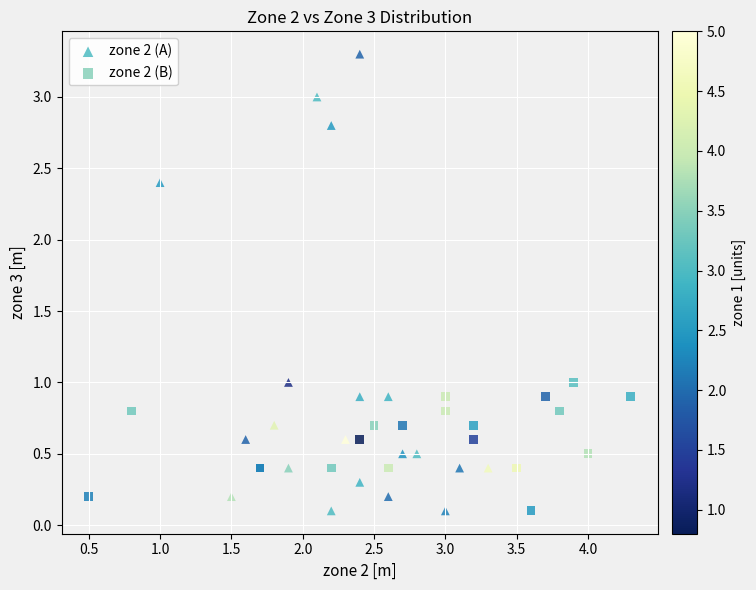

Which series has the largest Y range (max minus min)?

zone 2 (A)